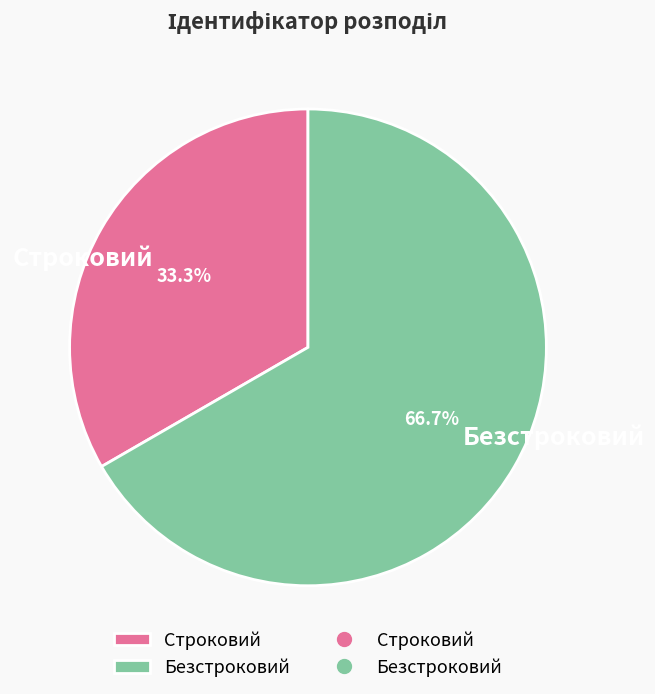

Count the number of slices in the pie.

2